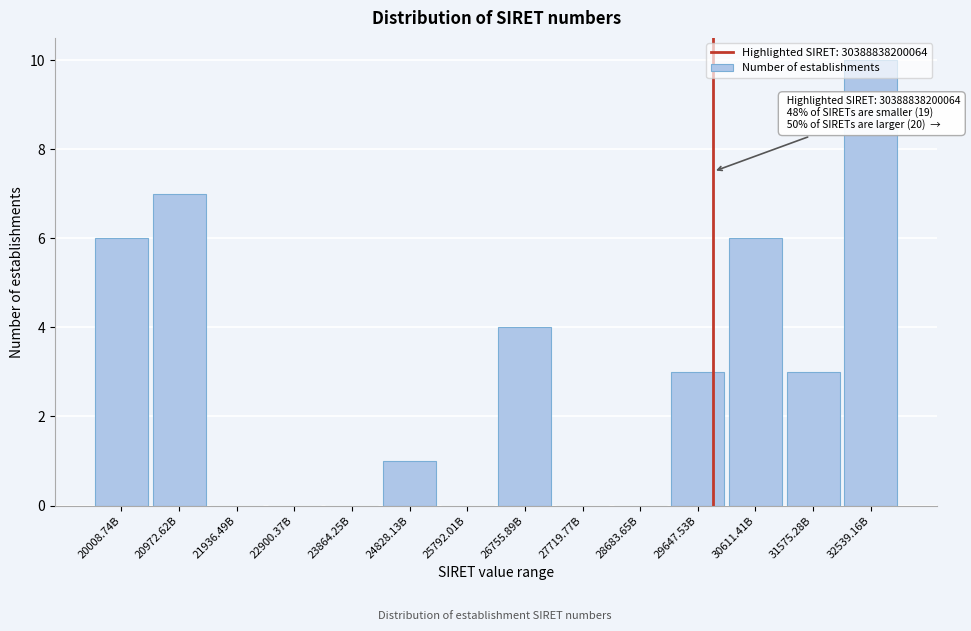

What is the sum of the values at 25792.01B and 20008.74B?

6